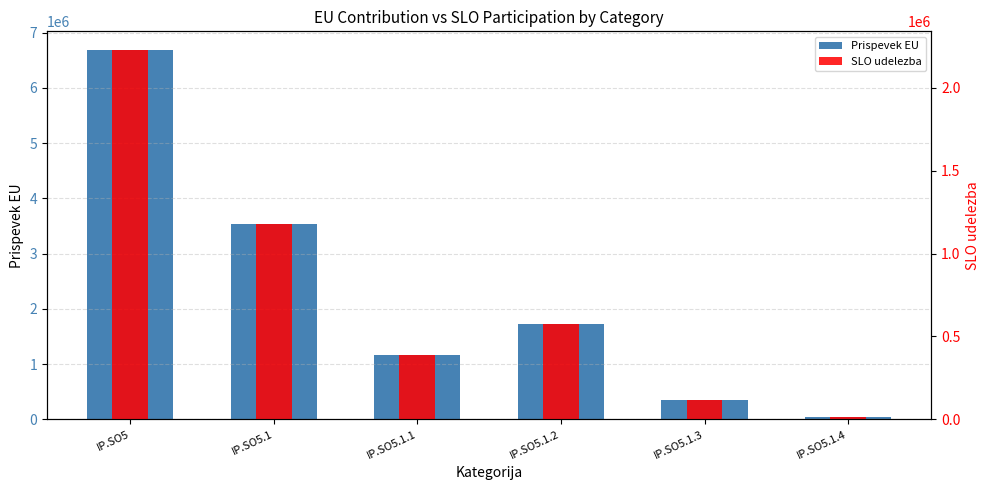

List the labels in order of SLO udelezba value, largest first.

IP.SO5, IP.SO5.1, IP.SO5.1.2, IP.SO5.1.1, IP.SO5.1.3, IP.SO5.1.4